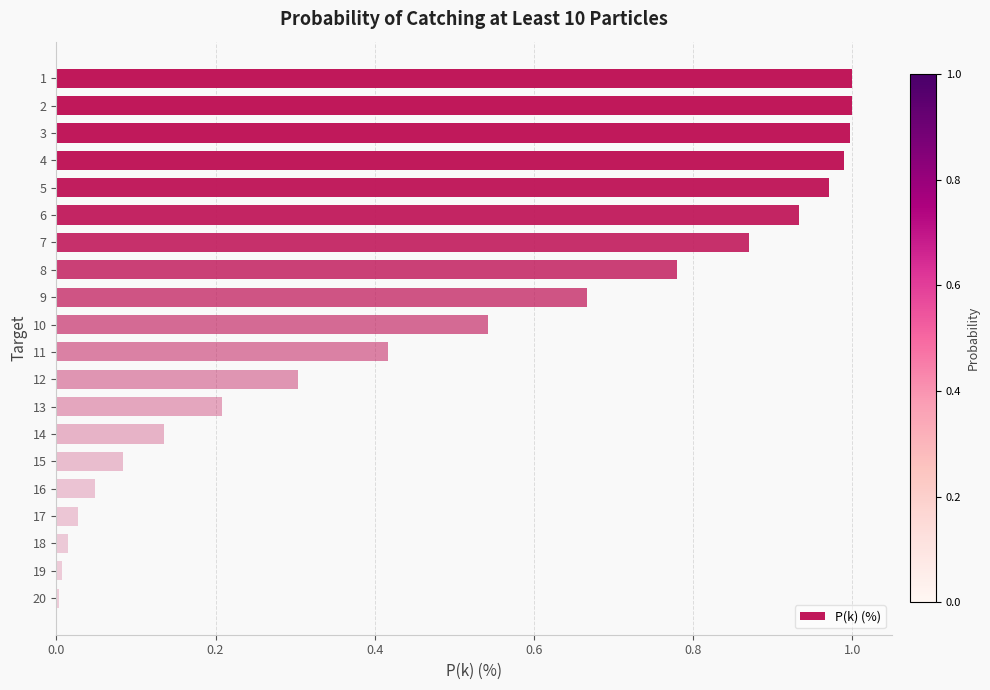

Between 10 and 9, which is larger?

9